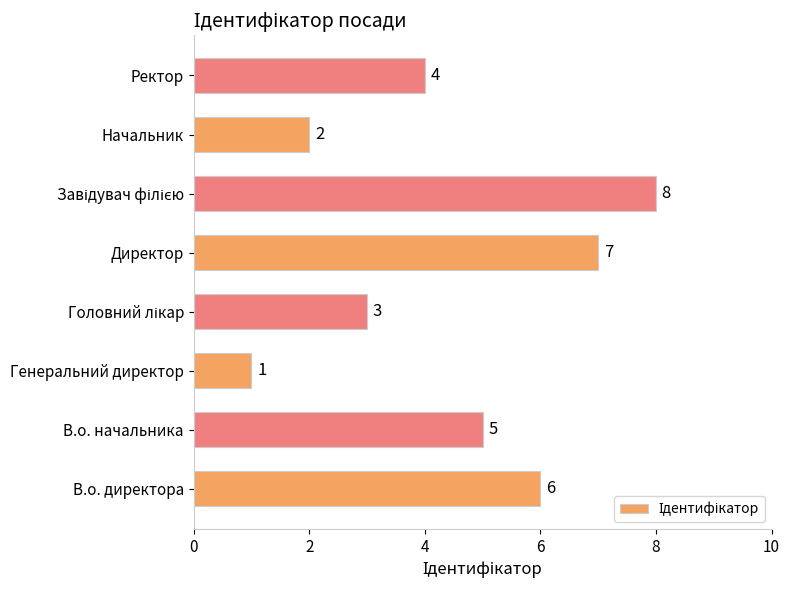

How many data points are less than 5?

4